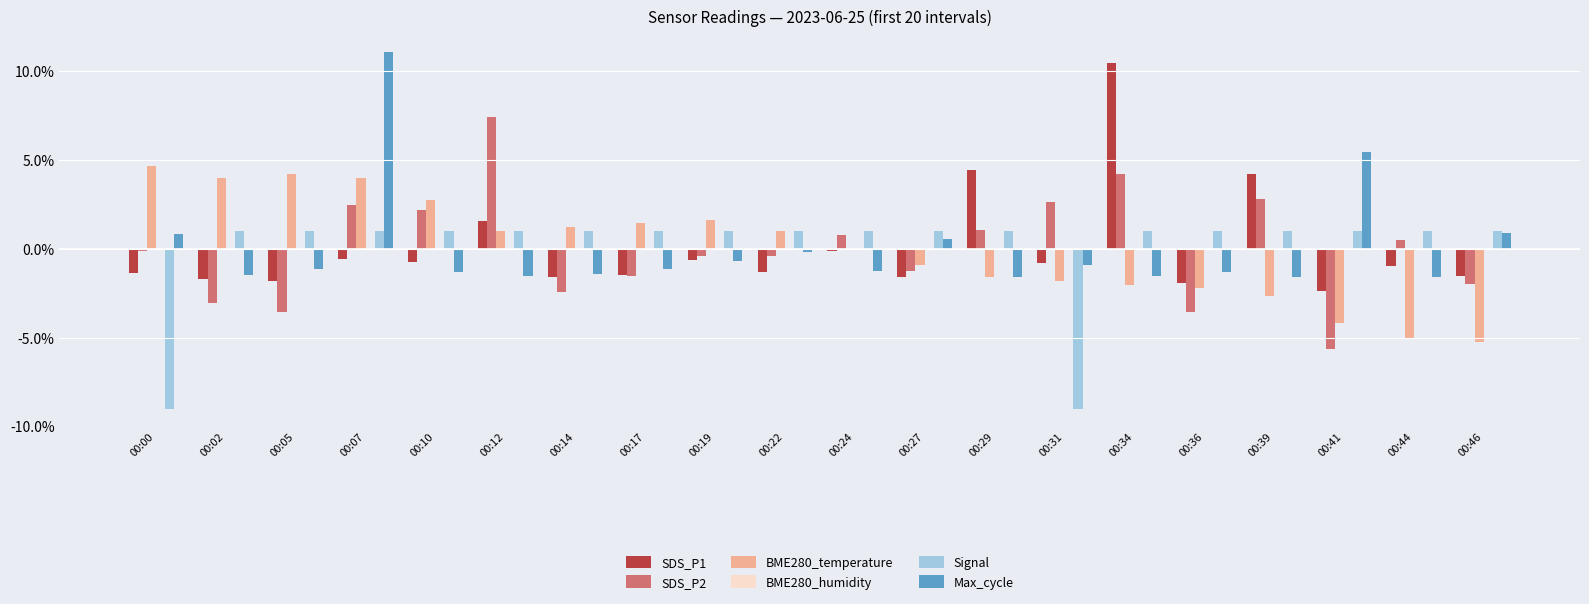

What is the greatest value displayed?

11.1